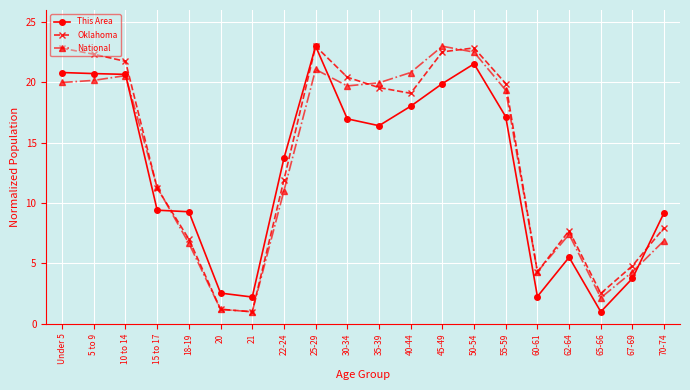

What is the total value across all series at 35-39?

56.0